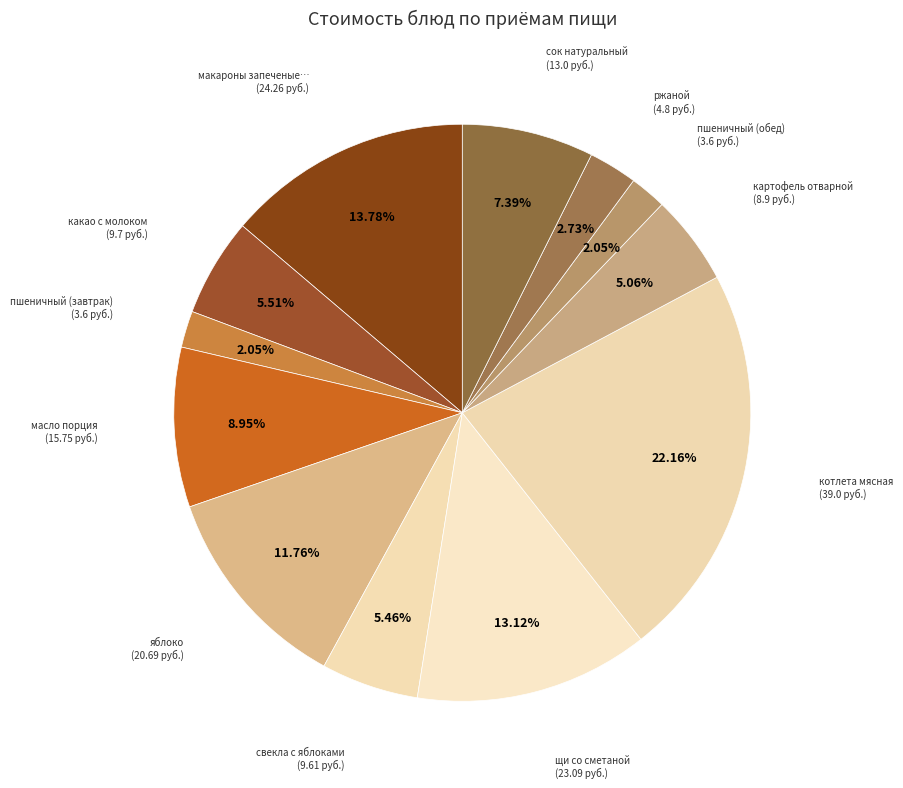

Count the number of slices in the pie.

12